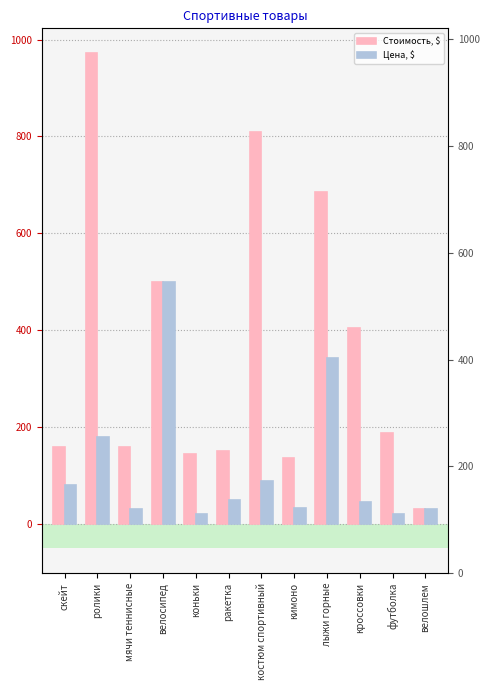

The value of Цена, $ at мячи теннисные is 32. True or false?

True